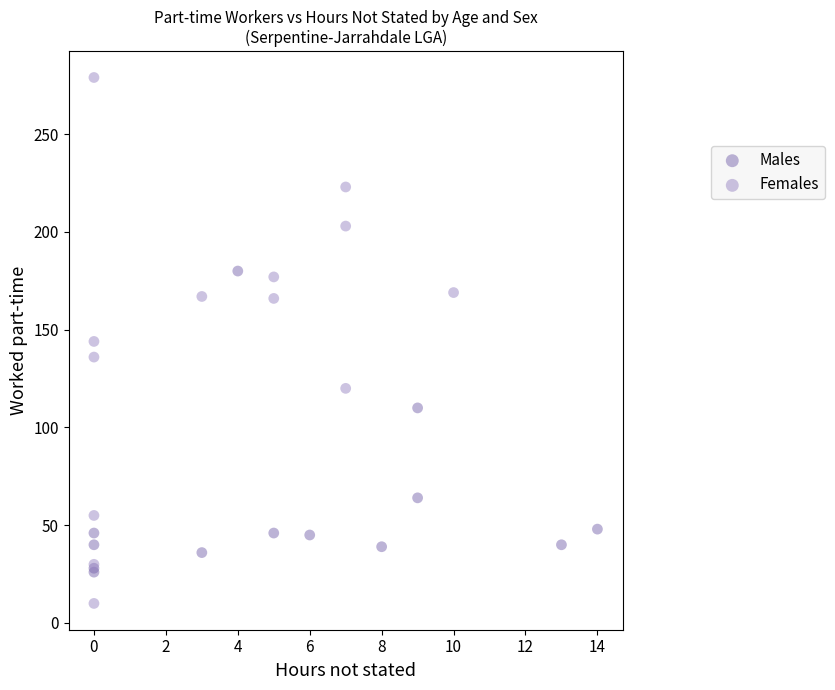

Which series has the largest Y range (max minus min)?

Females